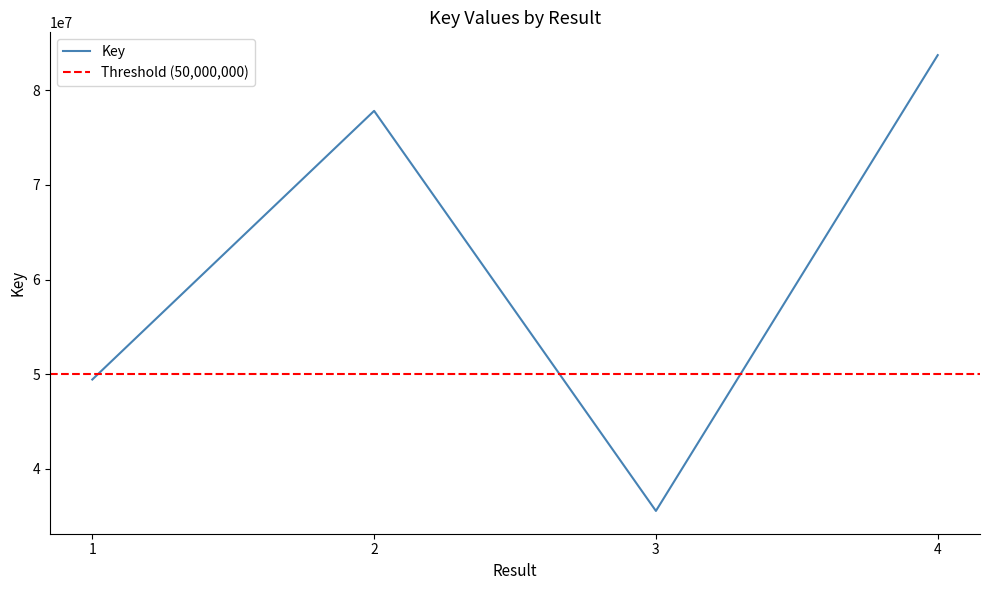

Which label corresponds to the largest value in the chart?

4